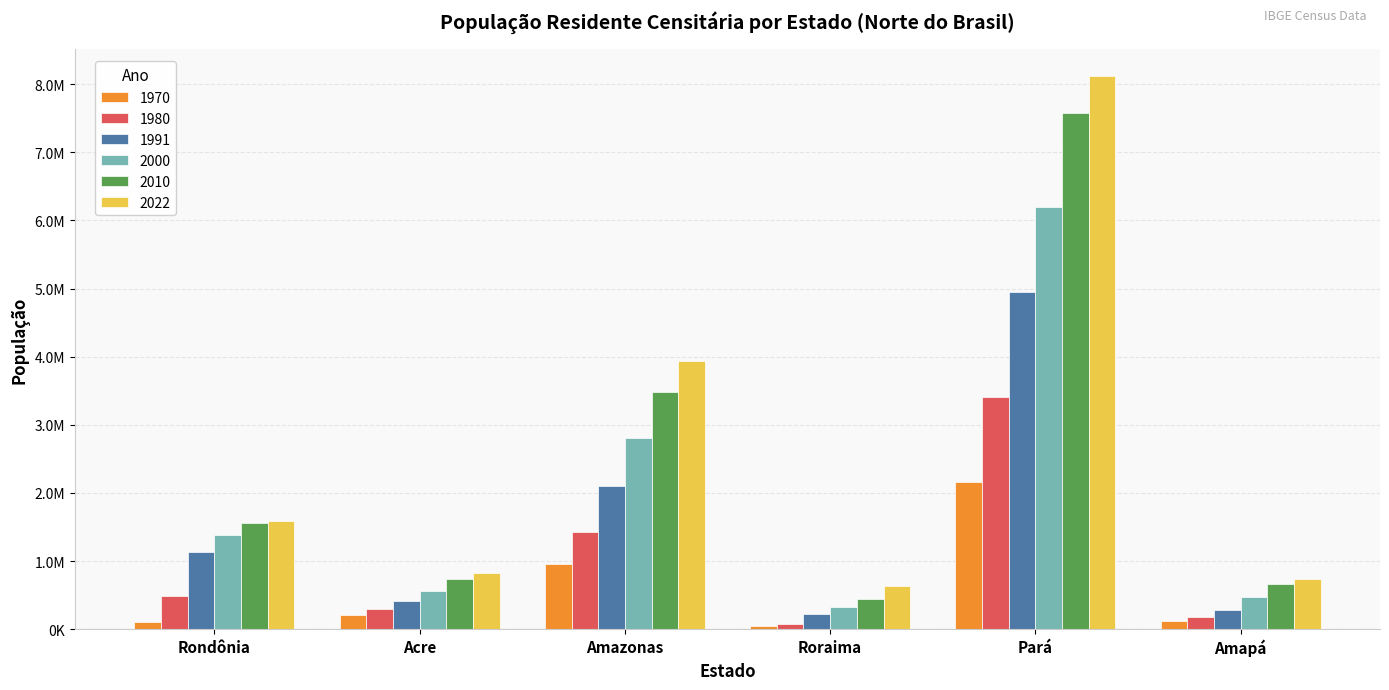

Reading right to left, list all the values displayed in this chart.

1970: 114230	2166998	40885	955203	215299	111064
1980: 175258	3403498	79121	1430528	301276	491025
1991: 289397	4950060	217583	2103243	417718	1132692
2000: 477032	6192307	324397	2812557	557526	1379787
2010: 669526	7581051	450479	3483985	733559	1562409
2022: 733508	8116132	636303	3941175	830026	1581016